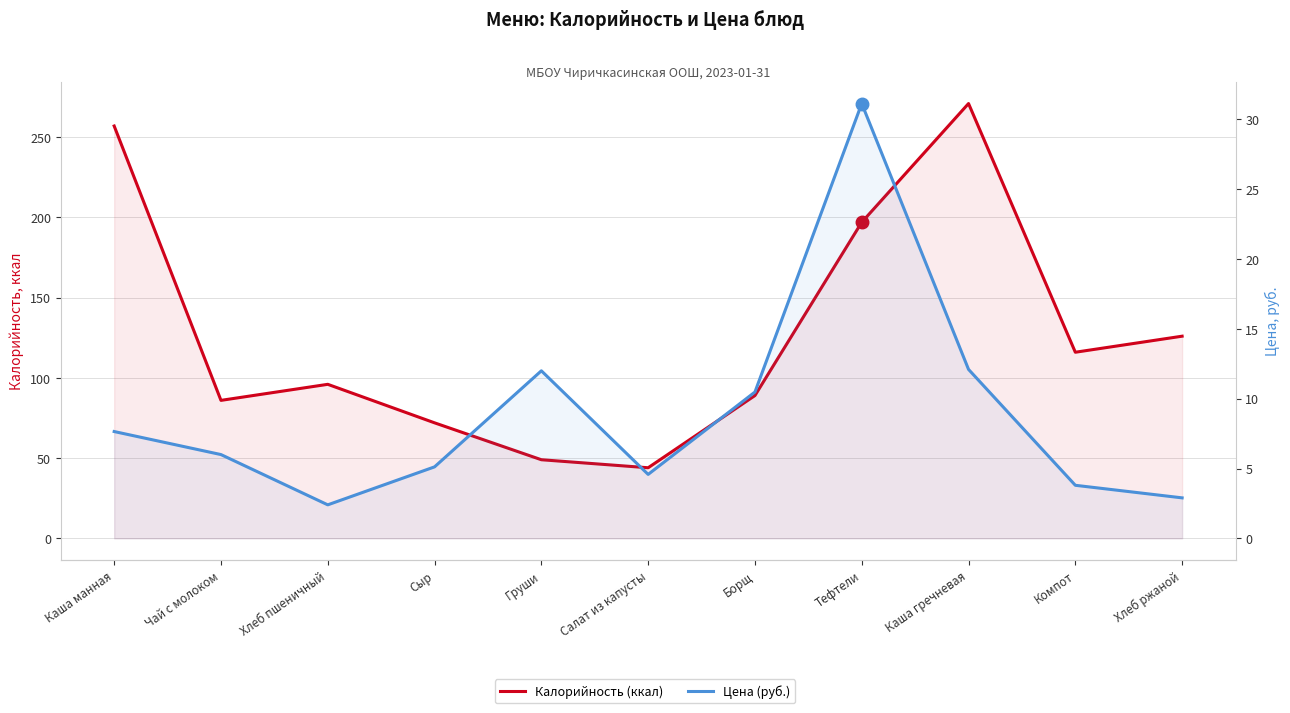

At how many categories does at least one series exceed 201?

2